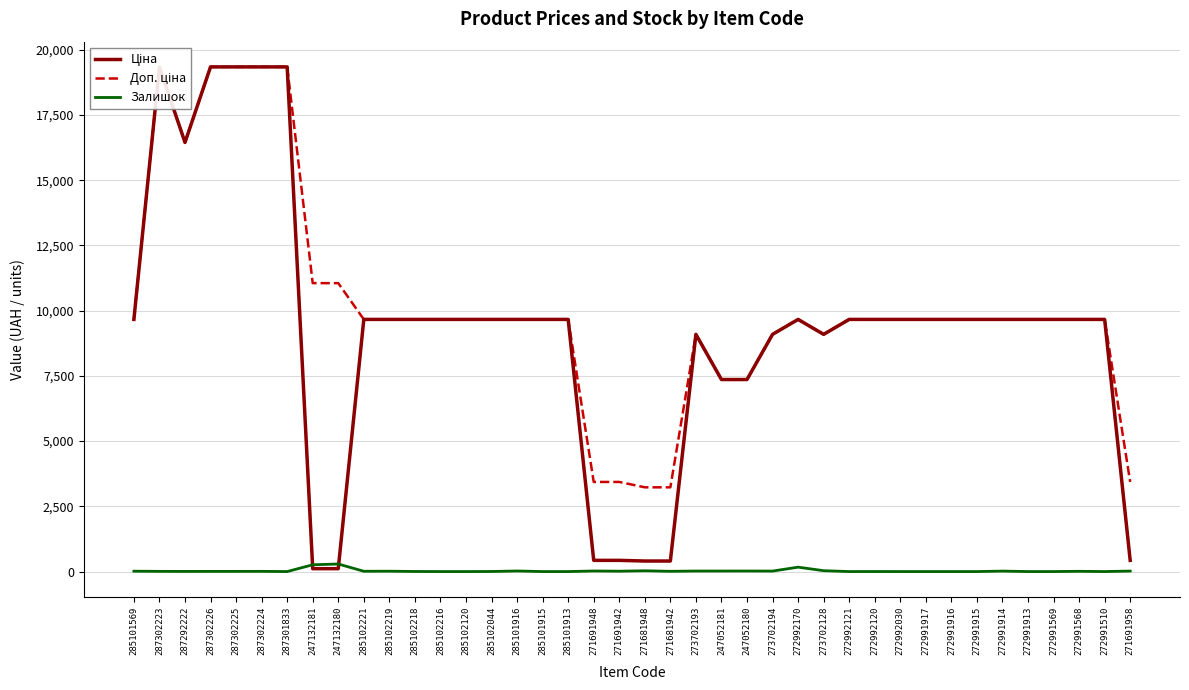

Rank the series at 285101913 from highest to lowest value.

Ціна, Доп. ціна, Залишок